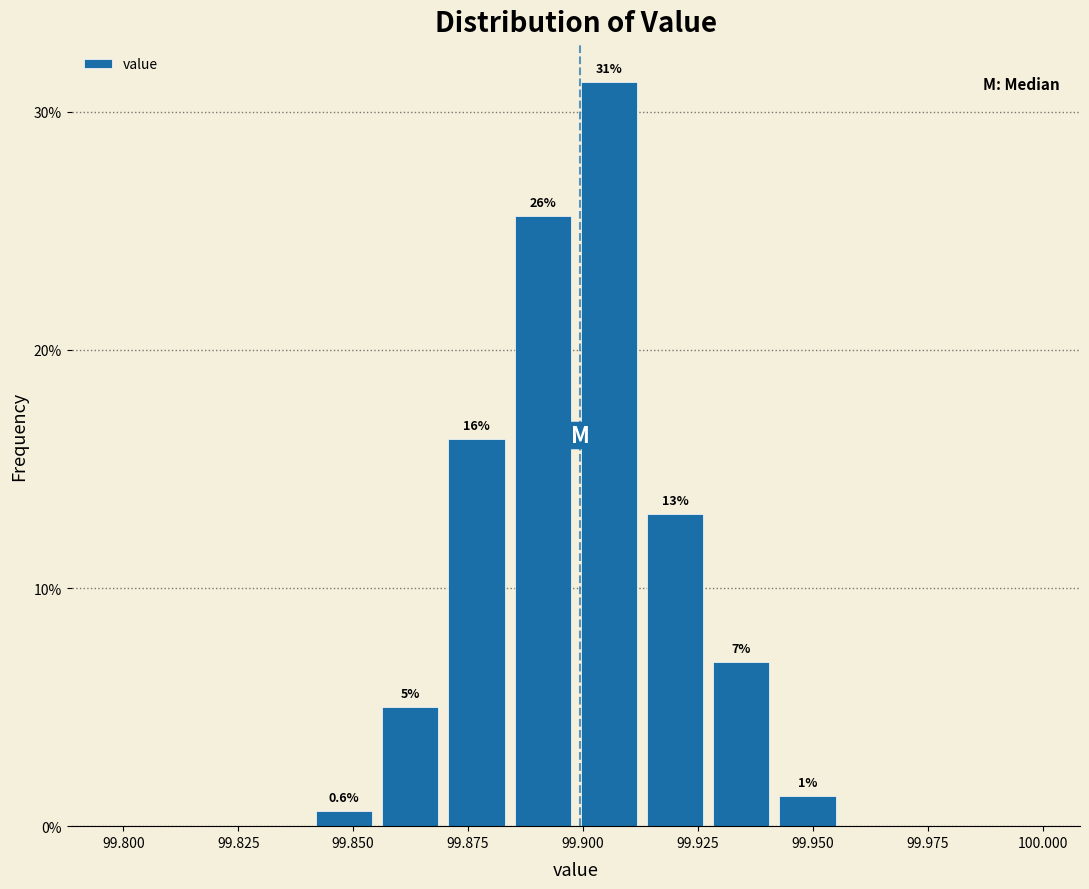

Around what value on the x-axis is the tallest bar? Give the approximate position of its centre, as read against the axis.

99.905